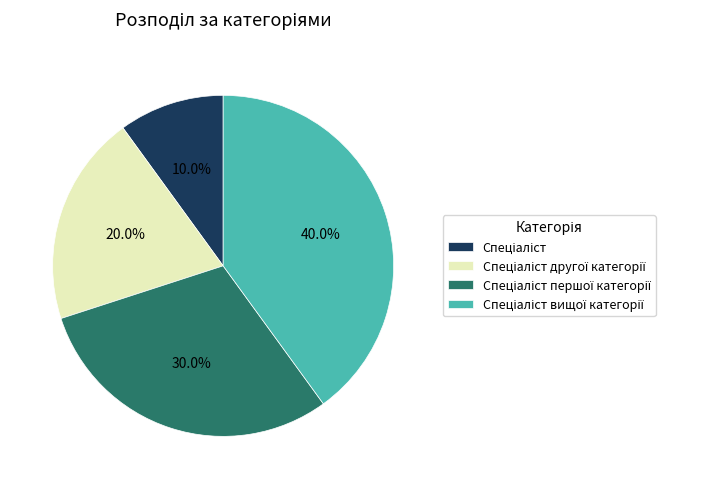

To the nearest percent, what is the difference between the largest and smallest slice percentages?

30%